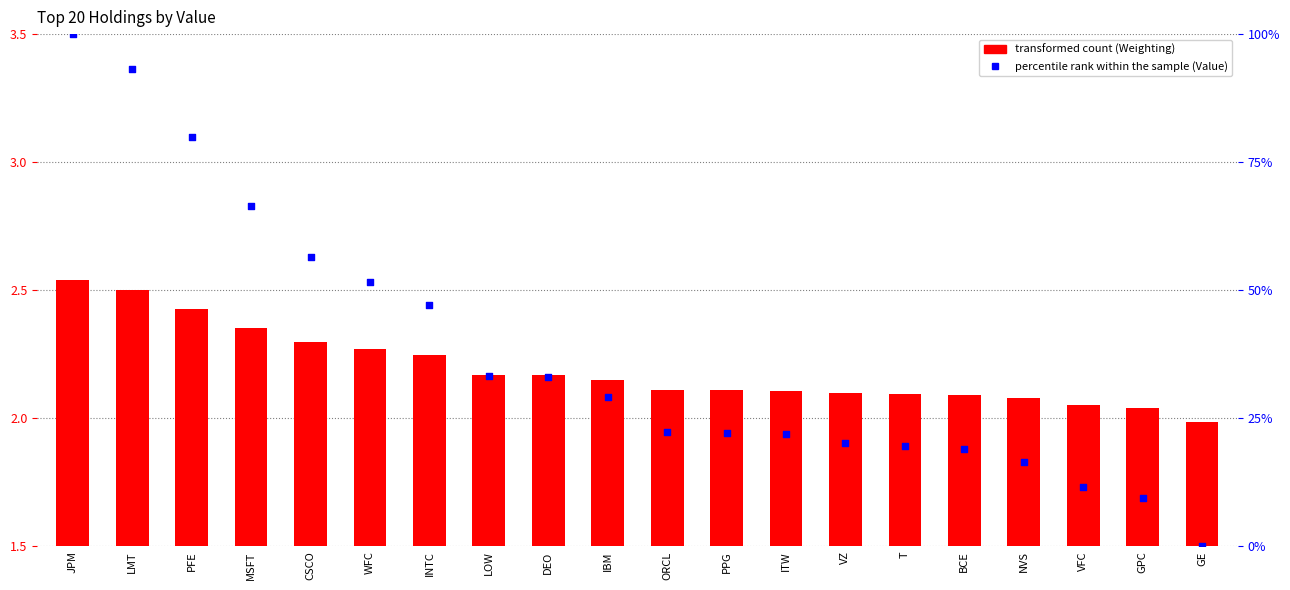

What is the change in value from WFC to BCE?

-32.5